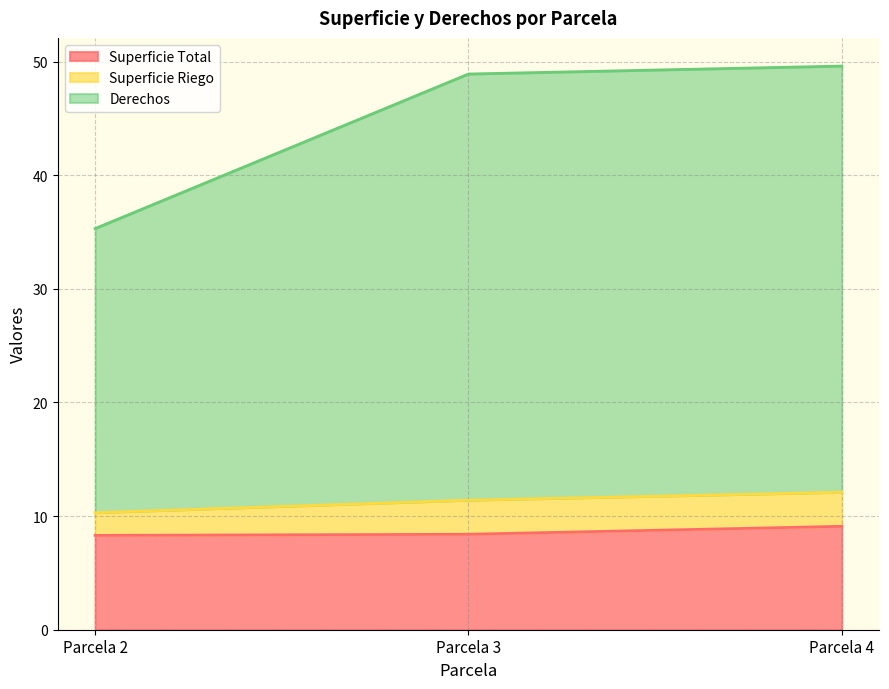

True or false: Superficie Total has a value of 12.8 at Parcela 2.

False